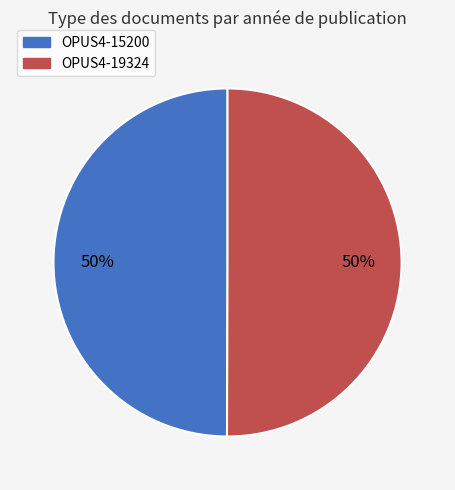

What percentage is the OPUS4-19324 slice, to the nearest percent?

50%